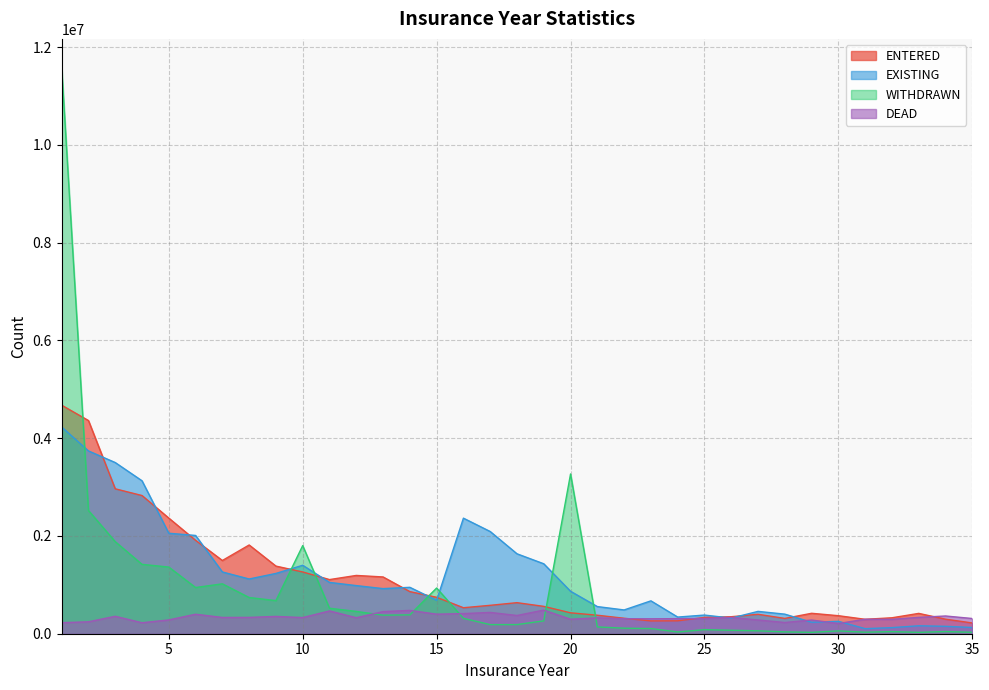

Rank the series at 32 from highest to lowest value.

ENTERED, DEAD, EXISTING, WITHDRAWN